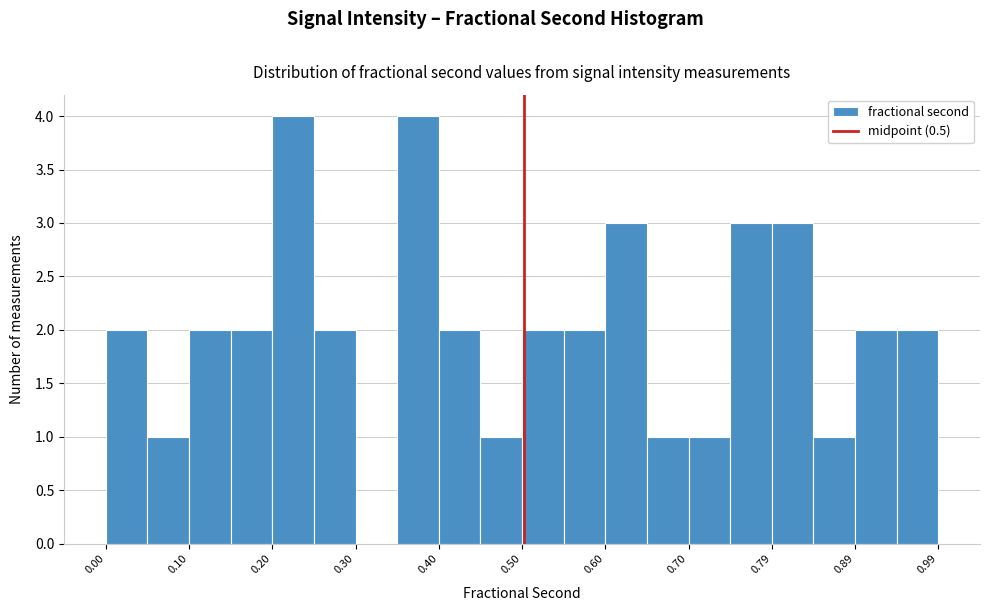

Reading left to right, list every bar in this chart as the range it spans on the x-axis followed by its height. Neither the bar edges nor the heights are printed on the chart, so give them approximately, as read against the axes.

0.00 to 0.05: 2
0.05 to 0.10: 1
0.10 to 0.15: 2
0.15 to 0.20: 2
0.20 to 0.25: 4
0.25 to 0.30: 2
0.30 to 0.35: 0
0.35 to 0.40: 4
0.40 to 0.45: 2
0.45 to 0.50: 1
0.50 to 0.55: 2
0.55 to 0.60: 2
0.60 to 0.65: 3
0.65 to 0.70: 1
0.70 to 0.74: 1
0.74 to 0.79: 3
0.79 to 0.84: 3
0.84 to 0.89: 1
0.89 to 0.94: 2
0.94 to 0.99: 2